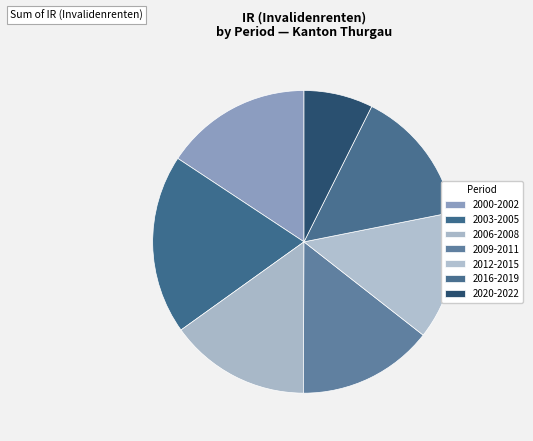

Which category has the smallest portion of the pie?

2020-2022